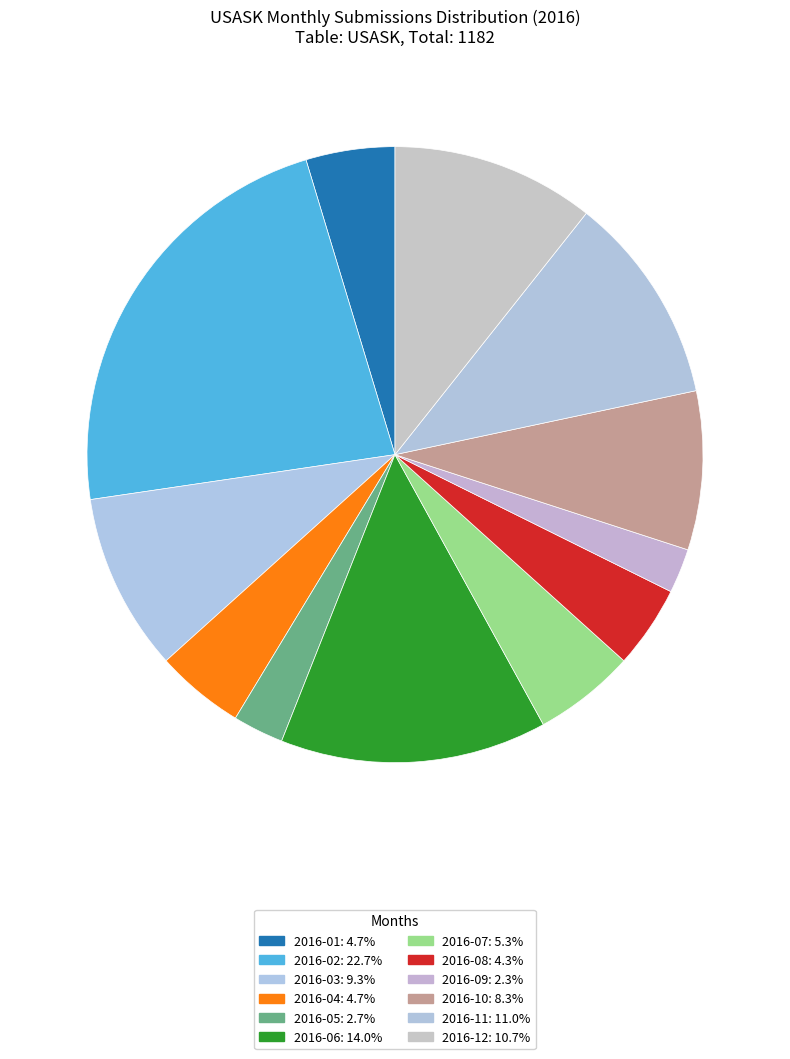

The 2016-05 slice represents 3% of the pie. True or false?

True